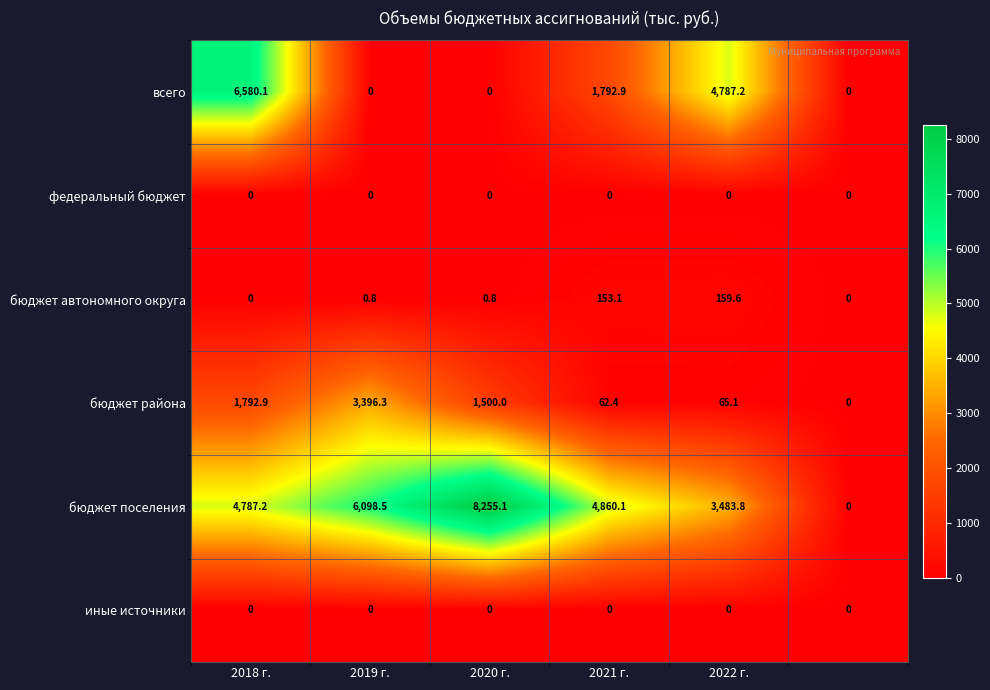

What is the difference between the second highest and second lowest values in the бюджет района series?

1730.5